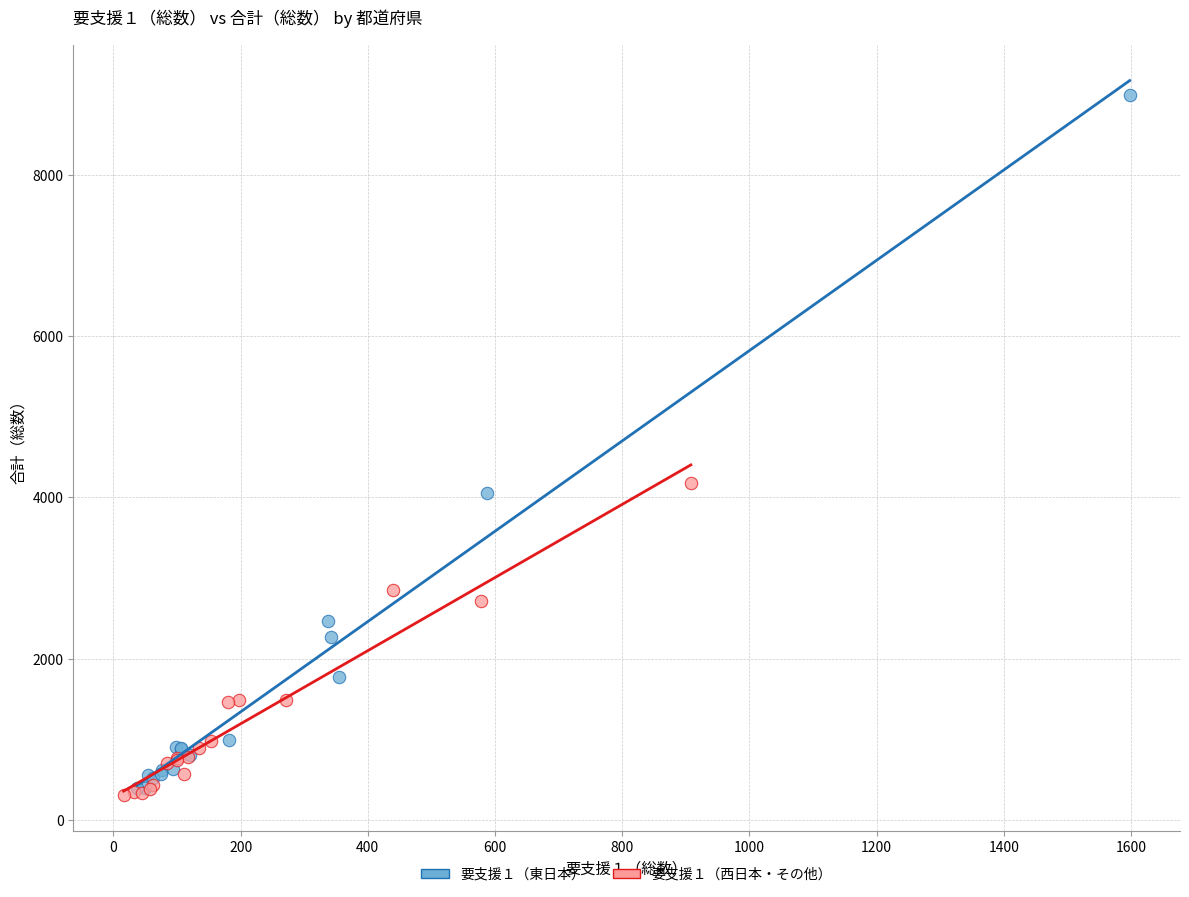

Which series has the largest Y range (max minus min)?

要支援１（東日本）